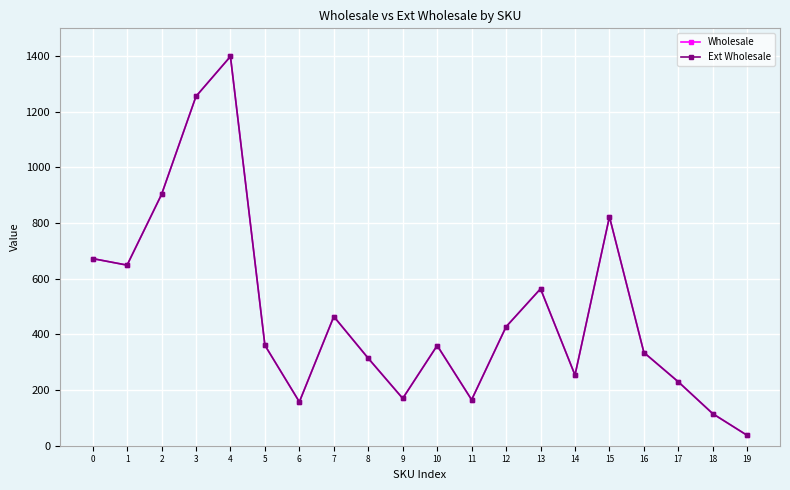

What is the minimum value for Ext Wholesale?

37.0